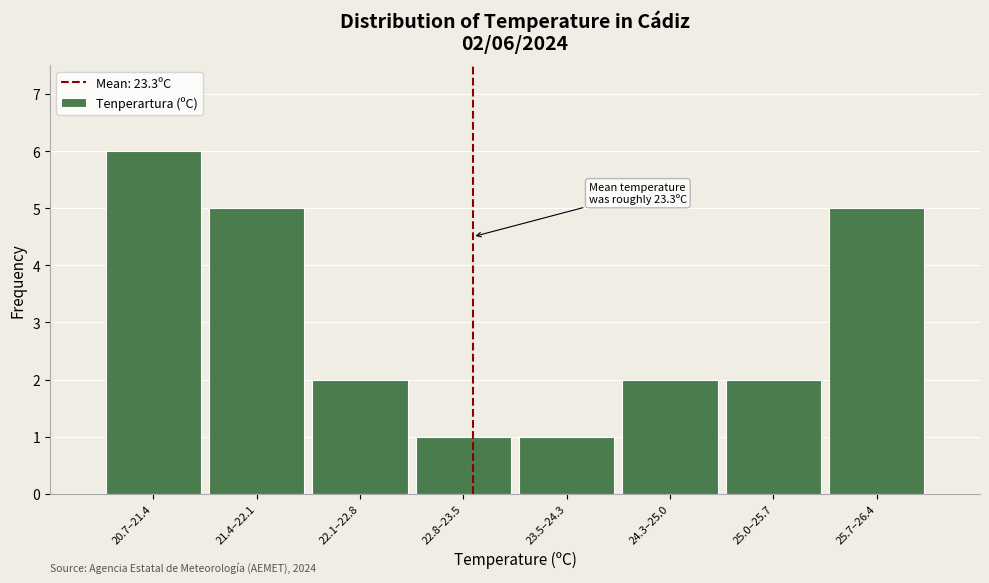

Reading left to right, transcribe all the data shown in this chart.

6	5	2	1	1	2	2	5